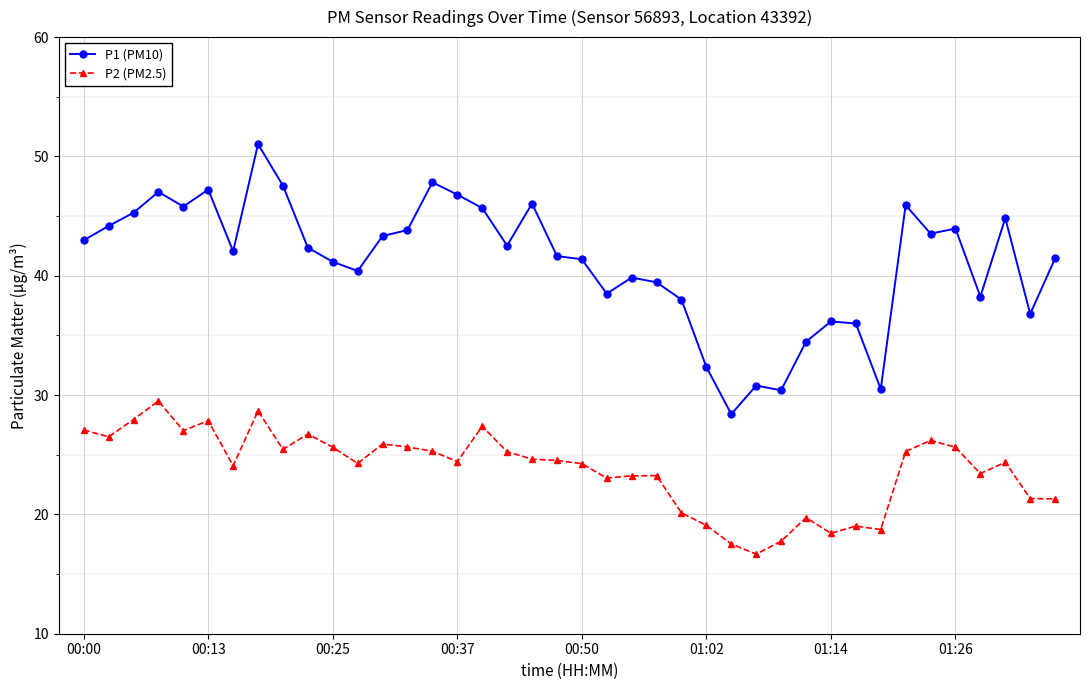

Which series has the largest range (max minus min)?

P1 (PM10)